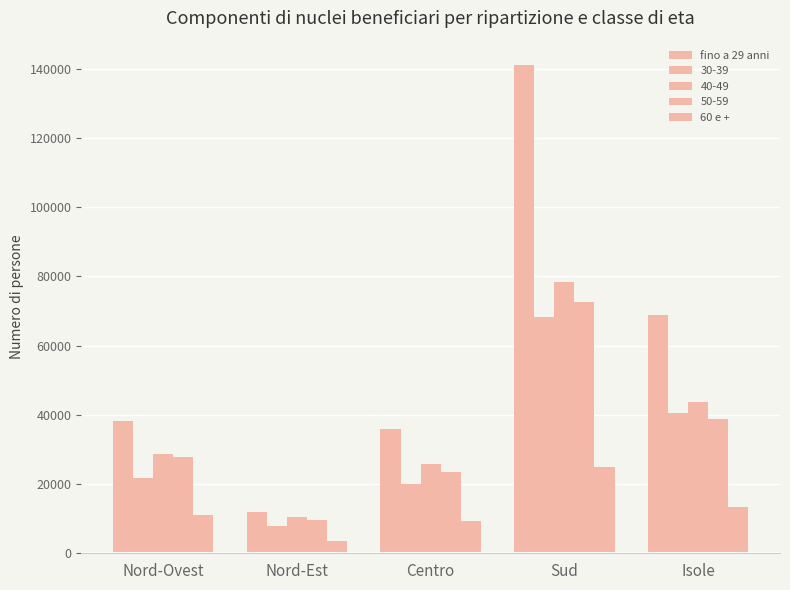

Between Centro and Isole, which is larger?

Isole